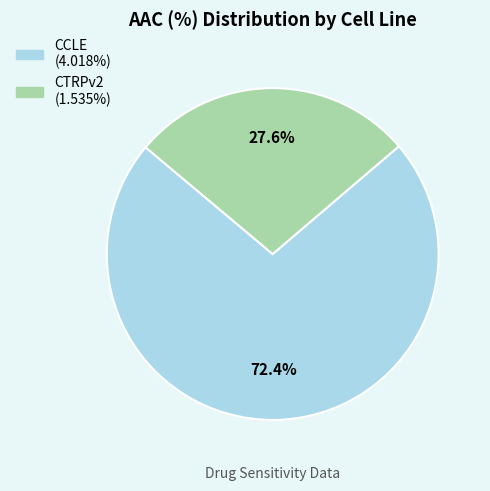

Which has a higher value, CTRPv2 or CCLE?

CCLE